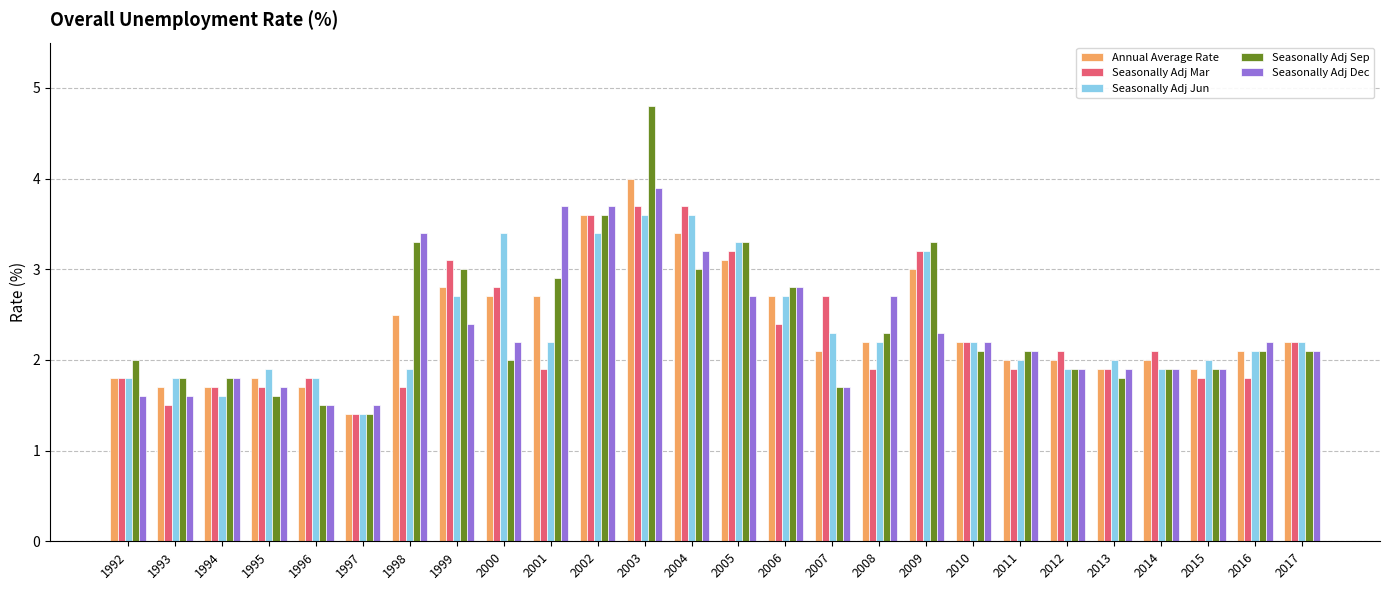

List the series in order of their peak value, highest first.

Seasonally Adj Sep, Annual Average Rate, Seasonally Adj Dec, Seasonally Adj Mar, Seasonally Adj Jun